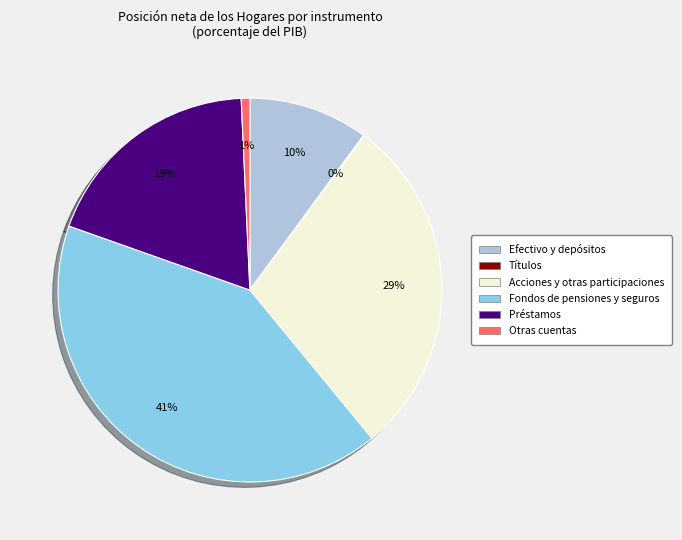

To the nearest percent, what percentage of the pie is Acciones y otras participaciones?

29%